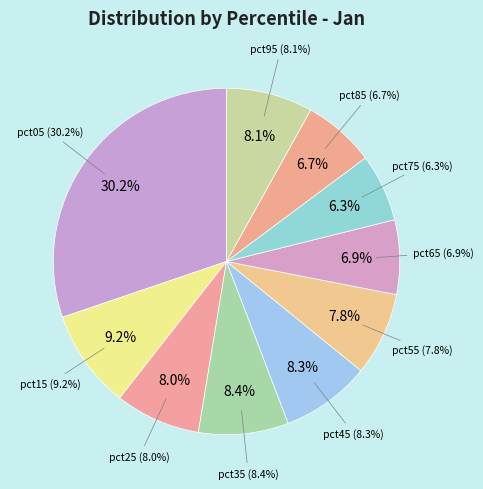

Count the number of slices in the pie.

10